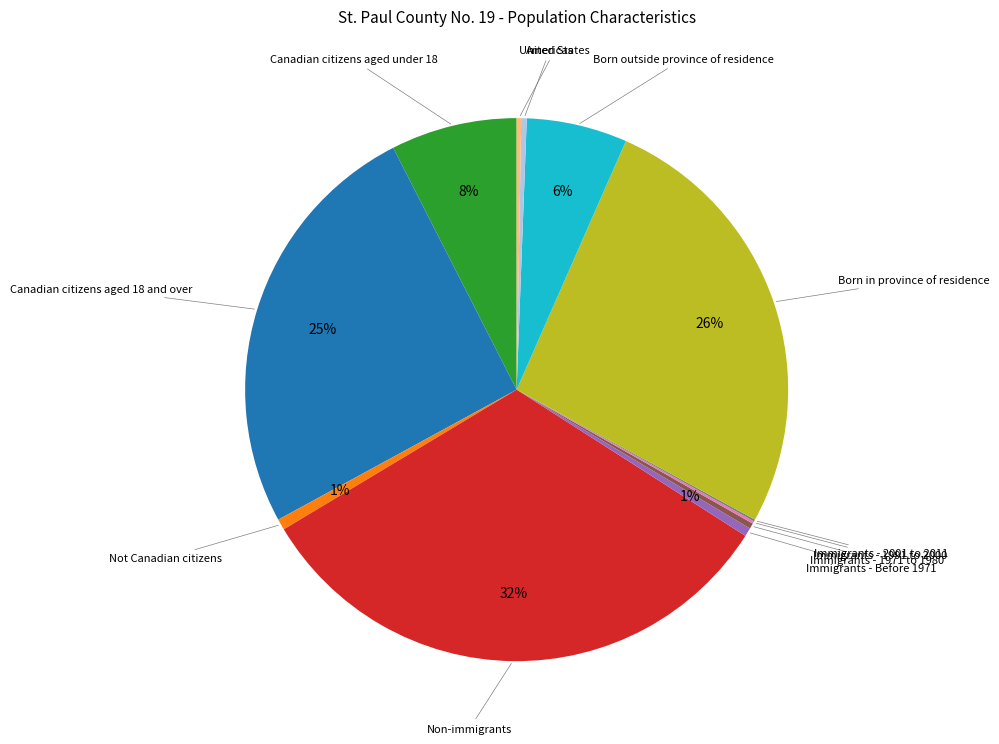

Is there a majority slice in this chart?

No